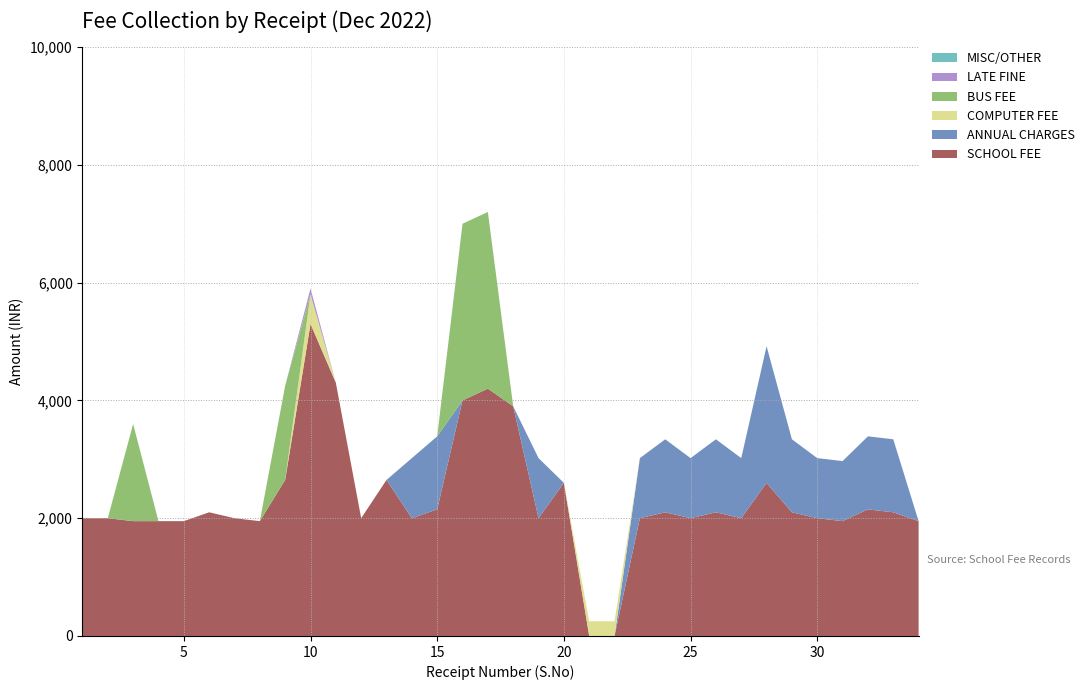

Reading left to right, what are all the values shown in this chart?

SCHOOL FEE: 1=2000	2=2000	3=1950	4=1950	5=1950	6=2100	7=2000	8=1950	9=2650	10=5300	11=4300	12=2000	13=2650	14=2000	15=2150	16=4000	17=4200	18=3900	19=2000	20=2600	21=0	22=0	23=2000	24=2100	25=2000	26=2100	27=2000	28=2600	29=2100	30=2000	31=1950	32=2150	33=2100	34=1950
ANNUAL CHARGES: 1=0	2=0	3=0	4=0	5=0	6=0	7=0	8=0	9=0	10=0	11=0	12=0	13=0	14=1020	15=1240	16=0	17=0	18=0	19=1020	20=0	21=0	22=0	23=1020	24=1240	25=1020	26=1240	27=1020	28=2320	29=1240	30=1020	31=1020	32=1240	33=1240	34=0
COMPUTER FEE: 1=0	2=0	3=0	4=0	5=0	6=0	7=0	8=0	9=0	10=500	11=0	12=0	13=0	14=0	15=0	16=0	17=0	18=0	19=0	20=0	21=250	22=250	23=0	24=0	25=0	26=0	27=0	28=0	29=0	30=0	31=0	32=0	33=0	34=0
BUS FEE: 1=0	2=0	3=1650	4=0	5=0	6=0	7=0	8=0	9=1600	10=0	11=0	12=0	13=0	14=0	15=0	16=3000	17=3000	18=0	19=0	20=0	21=0	22=0	23=0	24=0	25=0	26=0	27=0	28=0	29=0	30=0	31=0	32=0	33=0	34=0
LATE FINE: 1=0	2=0	3=0	4=0	5=0	6=0	7=0	8=0	9=0	10=100	11=0	12=0	13=0	14=0	15=0	16=0	17=0	18=0	19=0	20=0	21=0	22=0	23=0	24=0	25=0	26=0	27=0	28=0	29=0	30=0	31=0	32=0	33=0	34=0
MISC/OTHER: 1=0	2=0	3=0	4=0	5=0	6=0	7=0	8=0	9=0	10=0	11=0	12=0	13=0	14=0	15=0	16=0	17=0	18=0	19=0	20=0	21=0	22=0	23=0	24=0	25=0	26=0	27=0	28=0	29=0	30=0	31=0	32=0	33=0	34=0